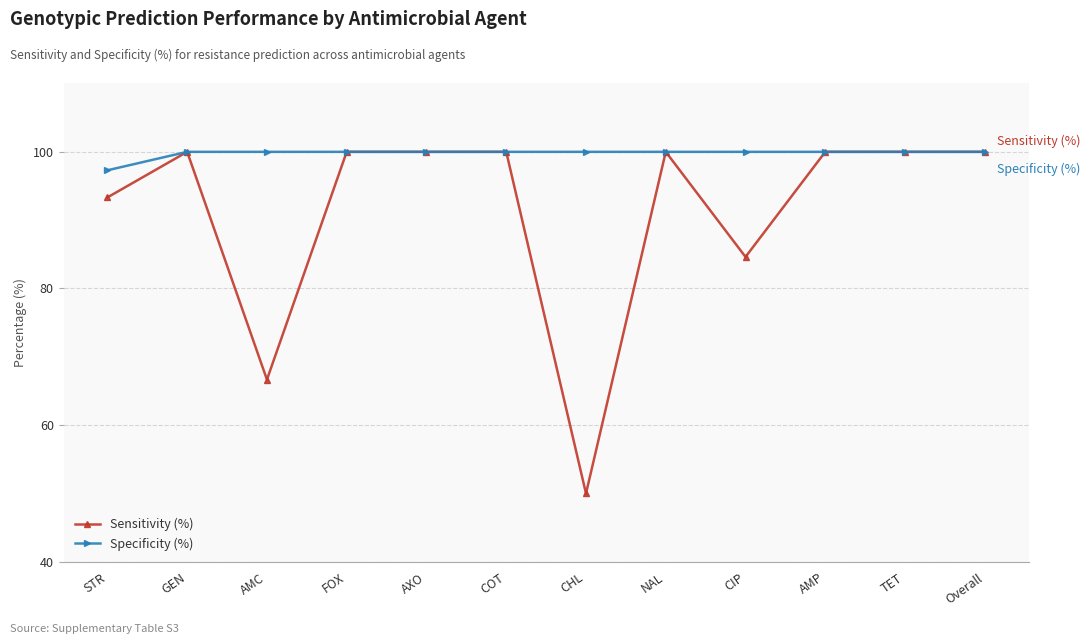

What value does the Sensitivity (%) series have at AMP?

100.0